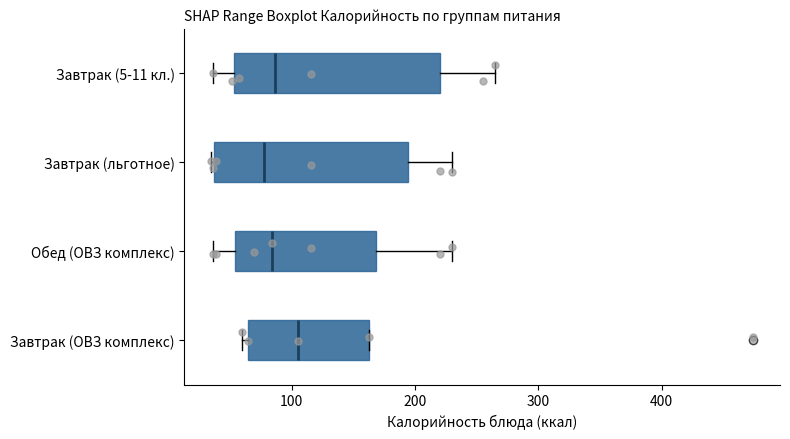

Which box is the widest, from its left edge to its right edge?

Завтрак (5-11 кл.)